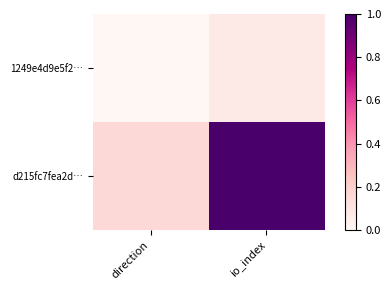

Which series changed the most between direction and io_index?

d215fc7fea2d…